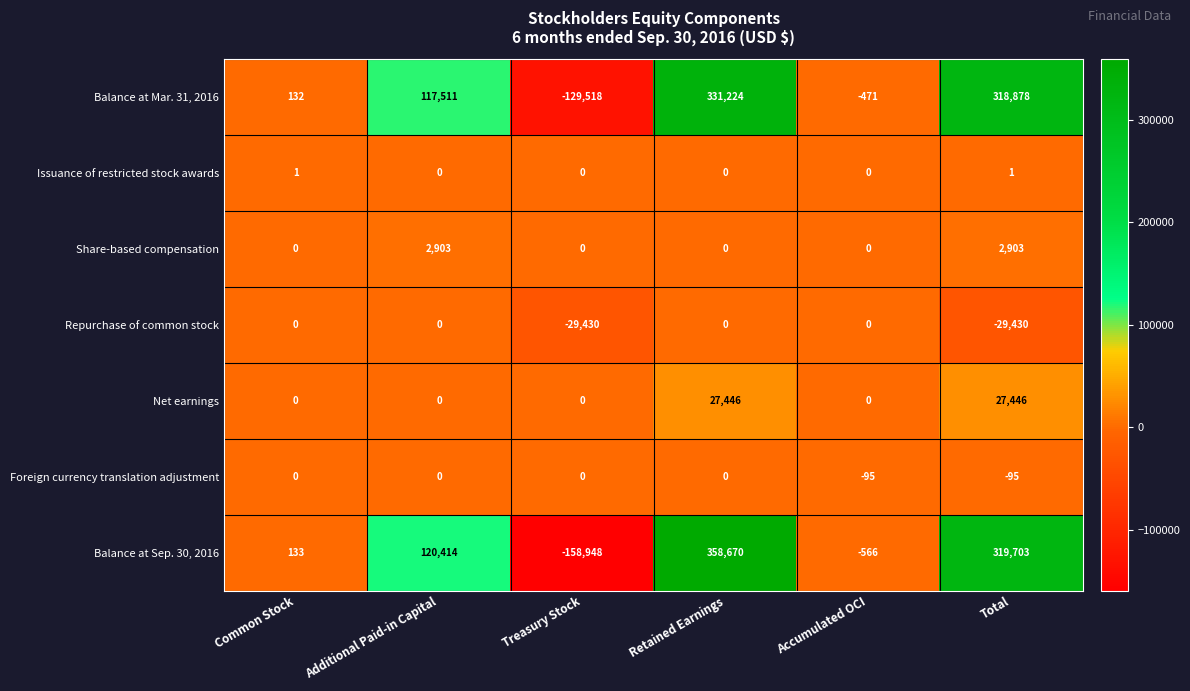

Count the Foreign currency translation adjustment values in the range -95 to 0.

6